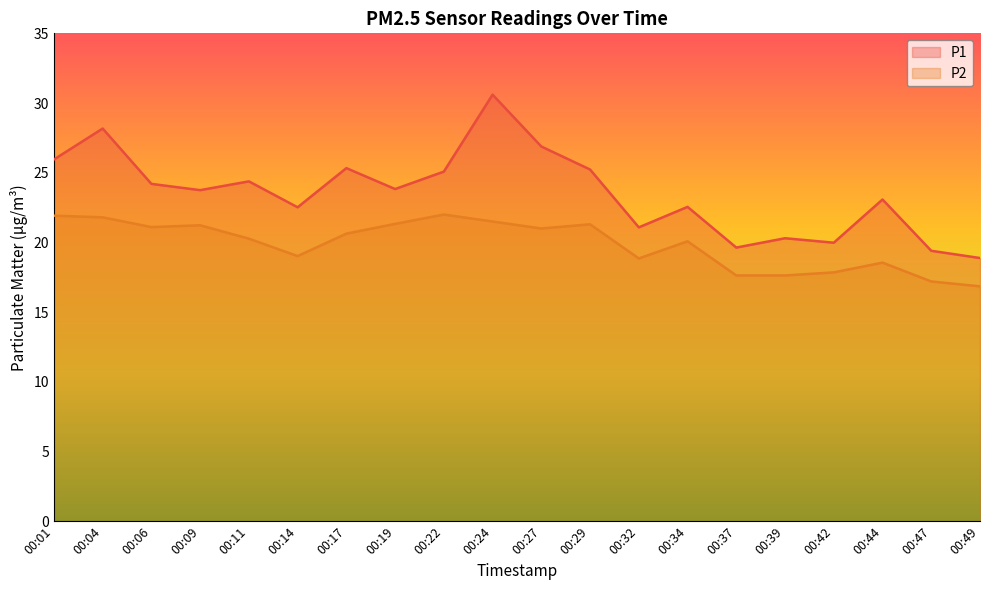

How many lines are shown in the chart?

2